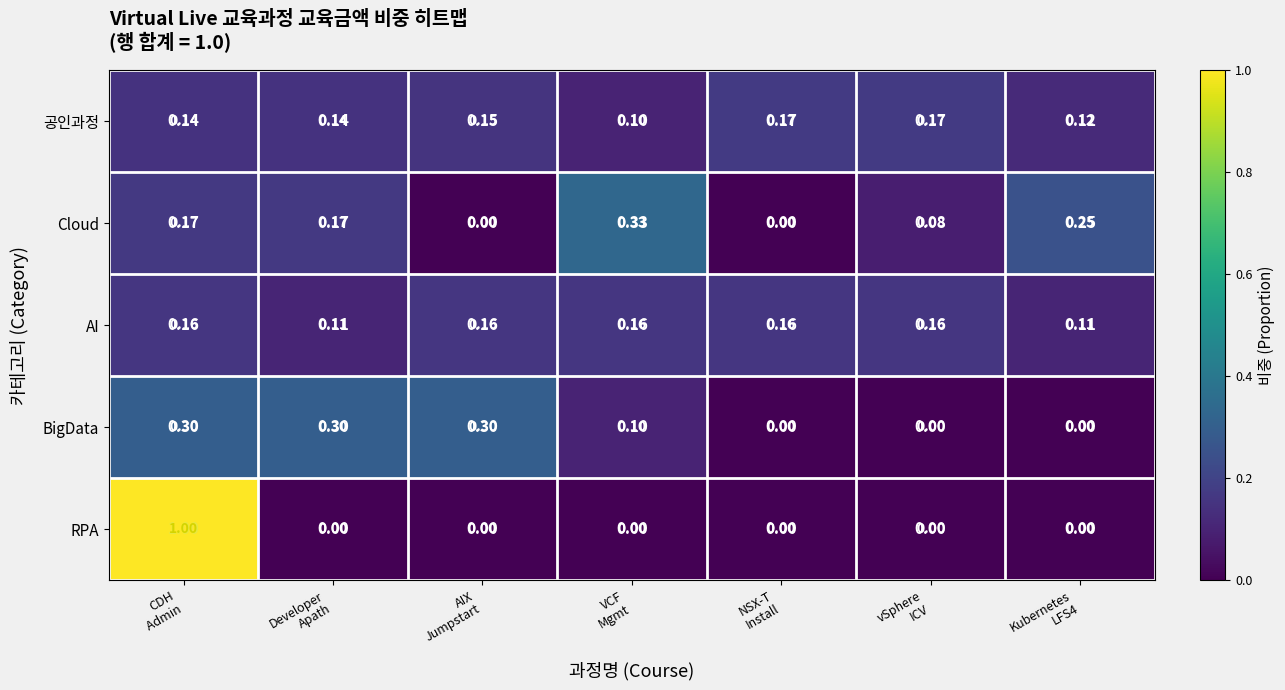

List the series in order of their peak value, highest first.

RPA, Cloud, BigData, 공인과정, AI